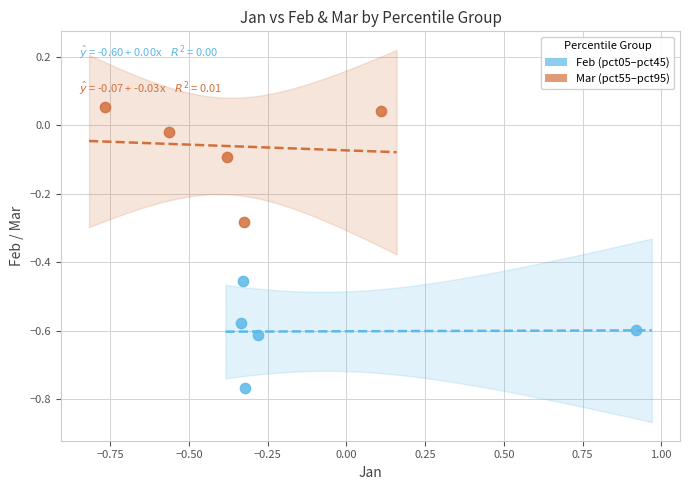

Which series contains the highest Y value?

Mar (pct55–pct95)